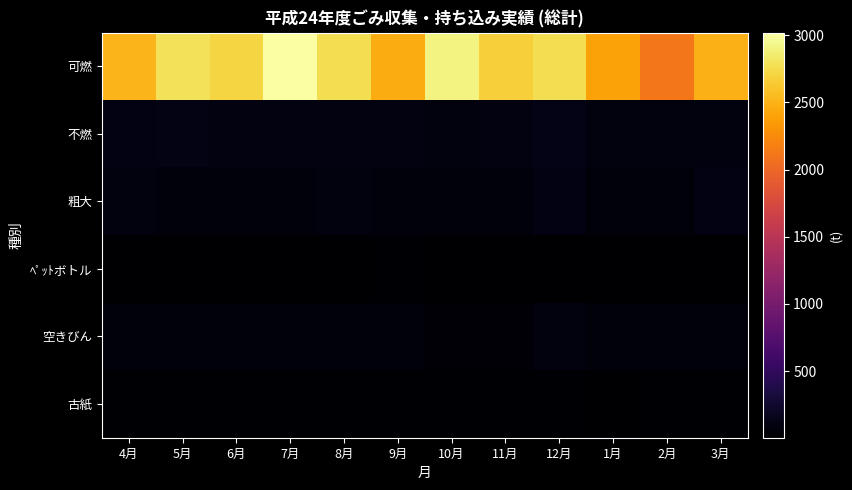

At which category is the sum across all series the highest?

7月